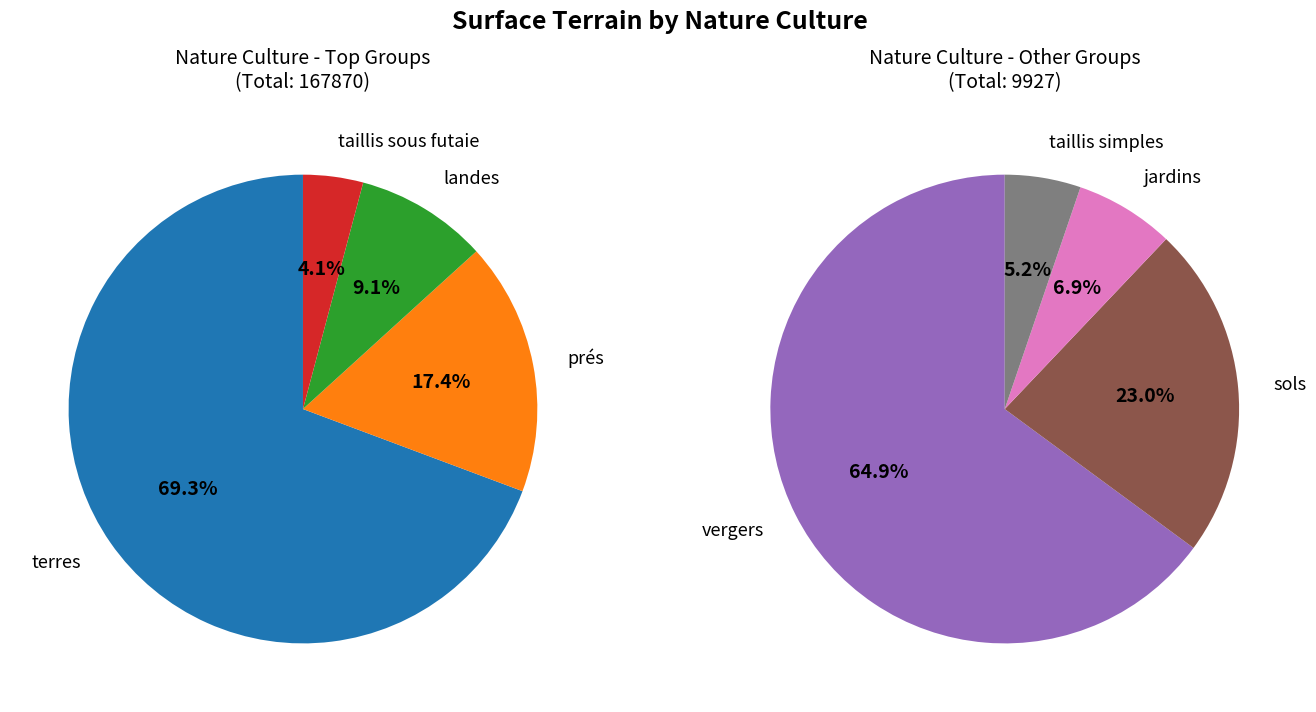

Is the sum of sols and vergers greater than half?

No